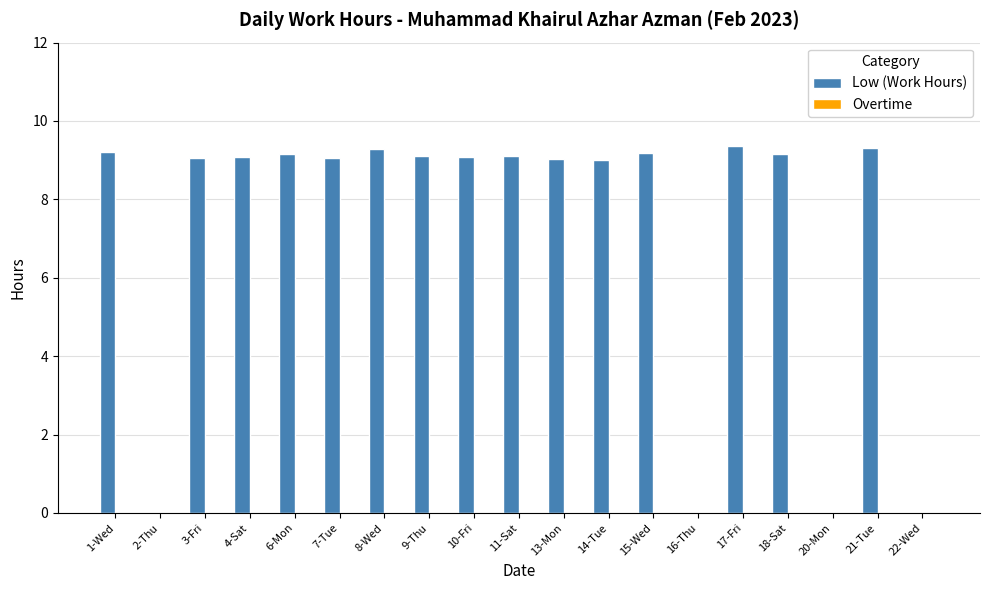

What is the greatest value displayed?

9.4